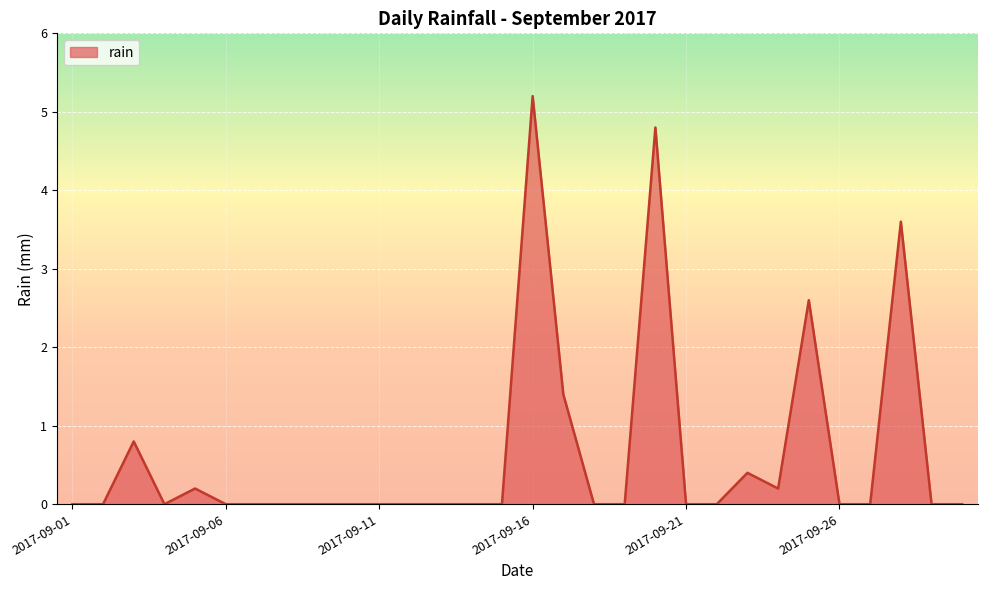

What is the greatest value displayed?

5.2